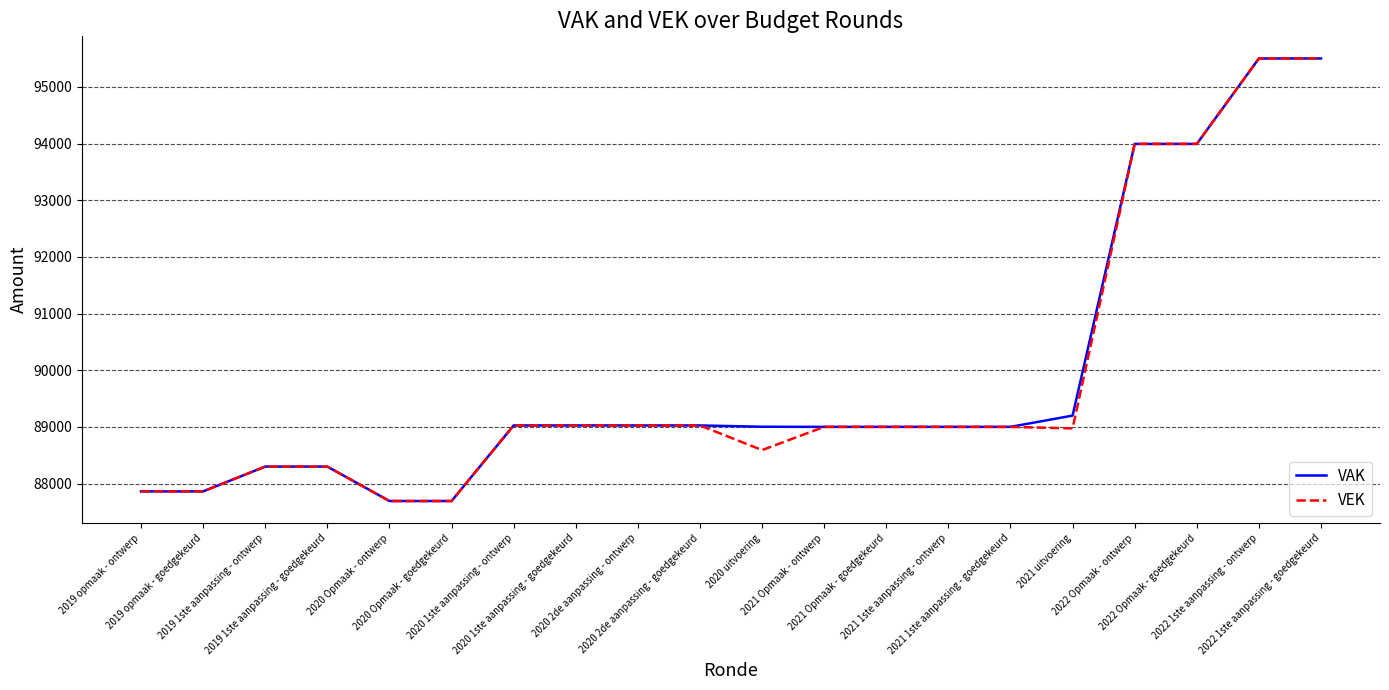

What position from the right is 2021 1ste aanpassing - ontwerp?

7